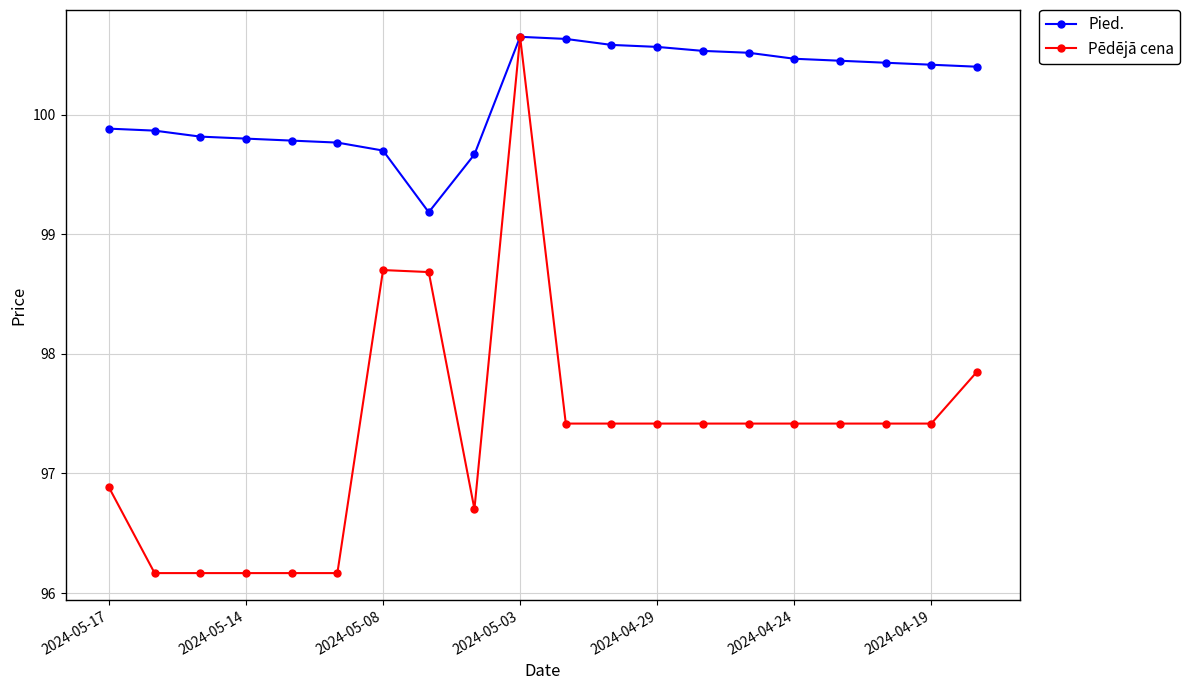

At how many categories does at least one series exceed 96?

20